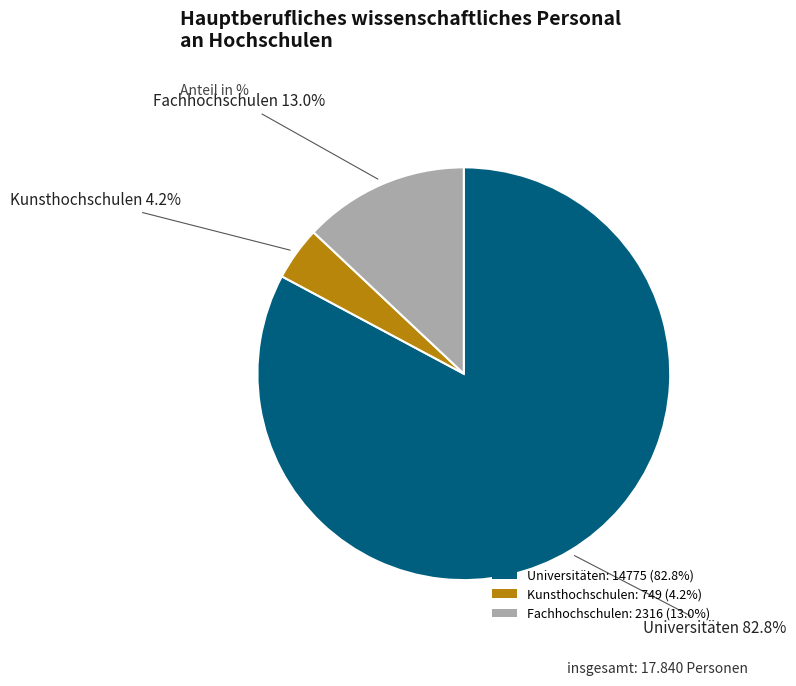

True or false: Kunsthochschulen accounts for 18% of the total.

False